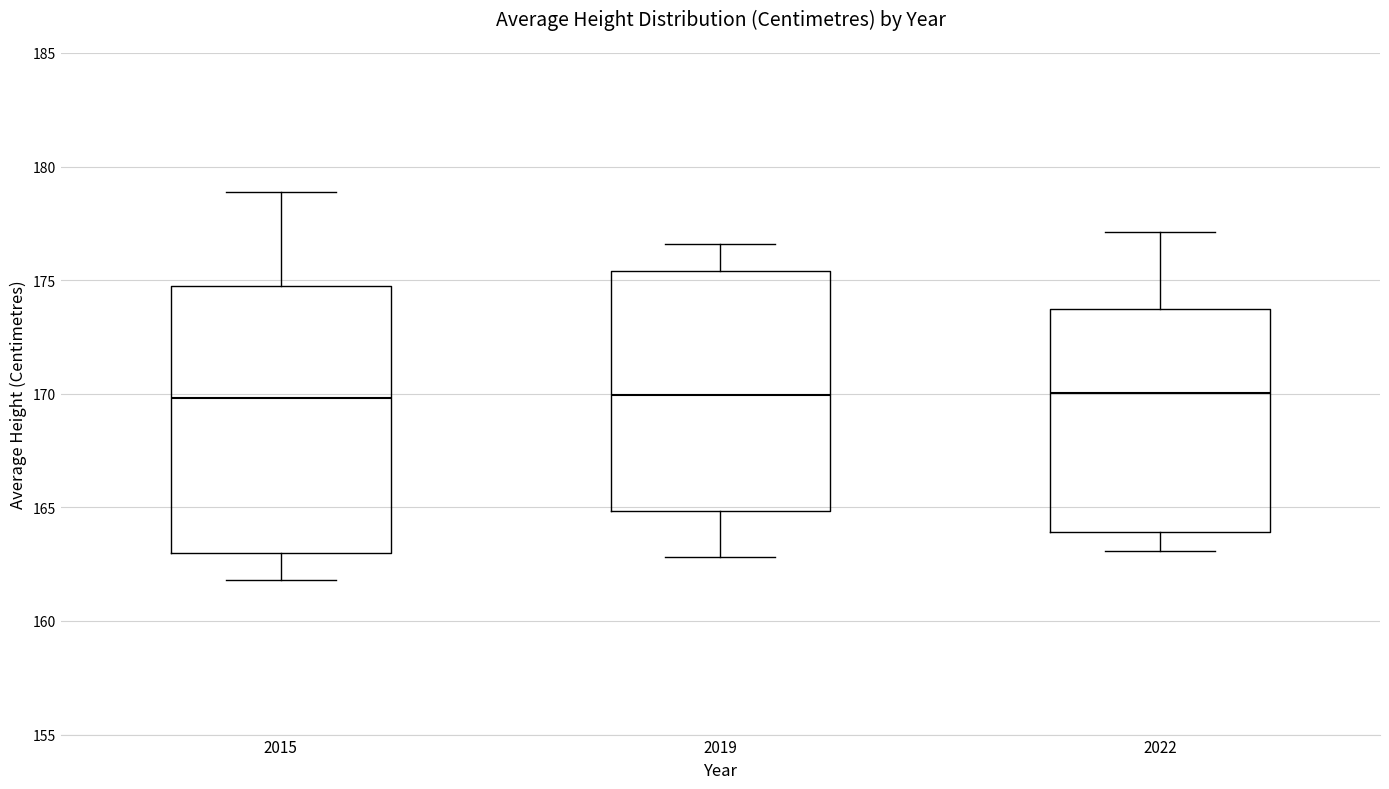

Reading left to right, read every box against the y-axis: the position of its median line, the range the box covers, and the ends of its whiskers. The values are not printed on the chart, so give them approximately, as read against the axis.

2015: median 170.0, box 163.0 to 174.5, whiskers 162.0 to 179.0
2019: median 170.0, box 165.0 to 175.5, whiskers 163.0 to 176.5
2022: median 170.0, box 164.0 to 174.0, whiskers 163.0 to 177.0